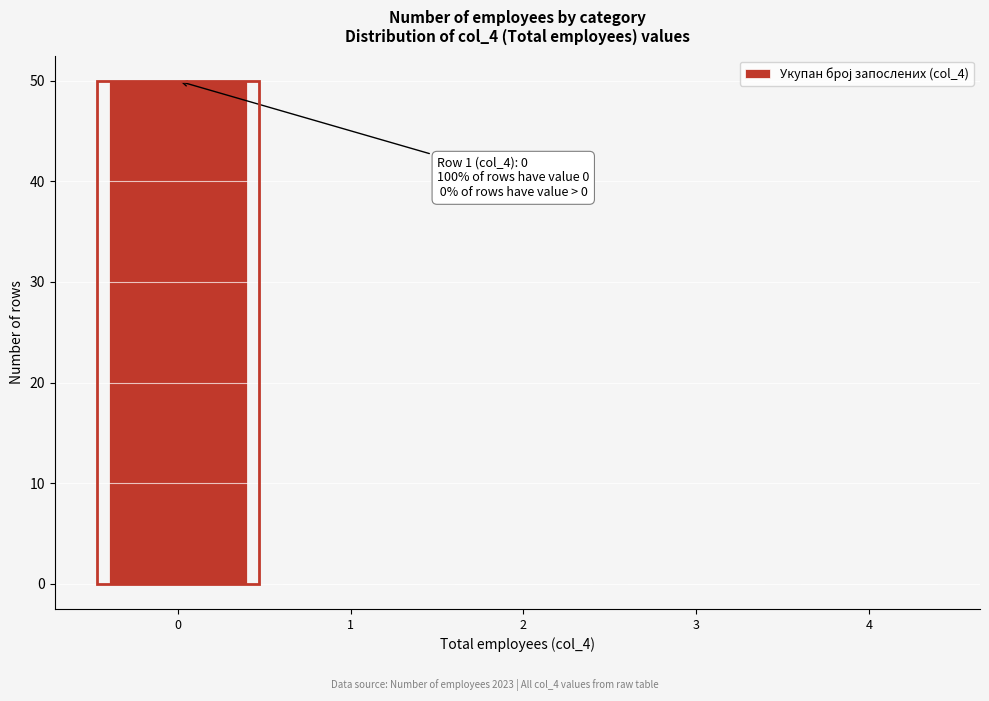

Which range on the x-axis has the tallest bar?

-0.5 to 0.5